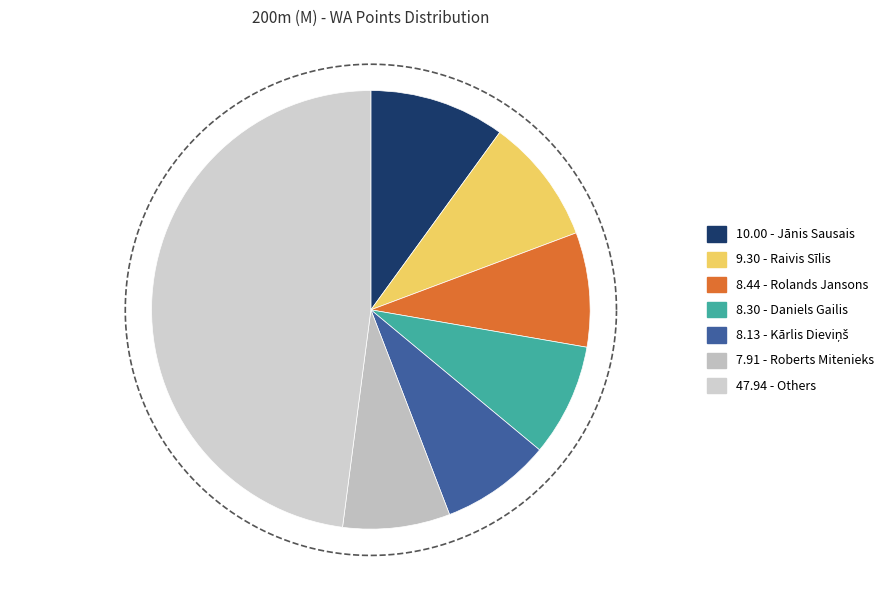

Which slice is the largest?

Jānis Sausais